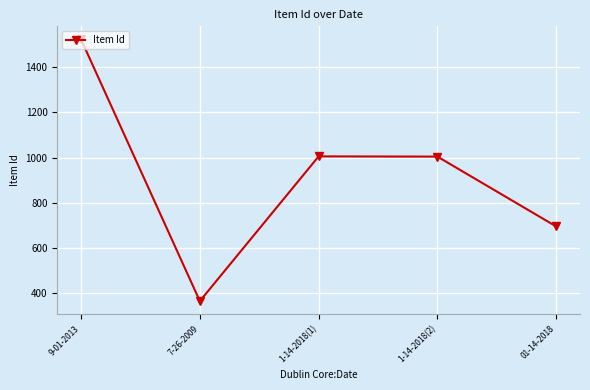

How many lines are shown in the chart?

1